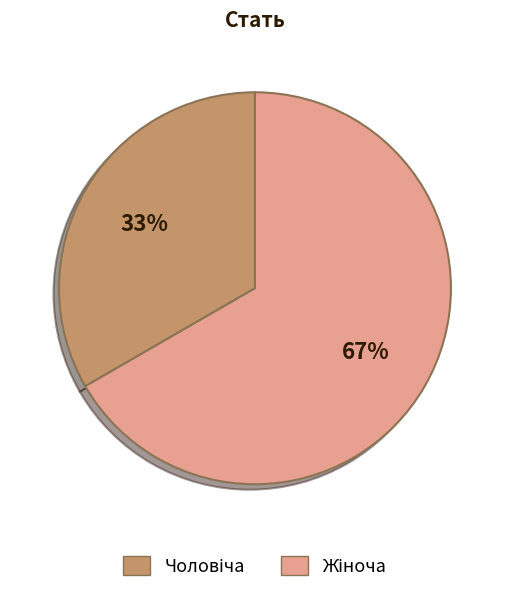

To the nearest percent, what is the average slice percentage?

50%